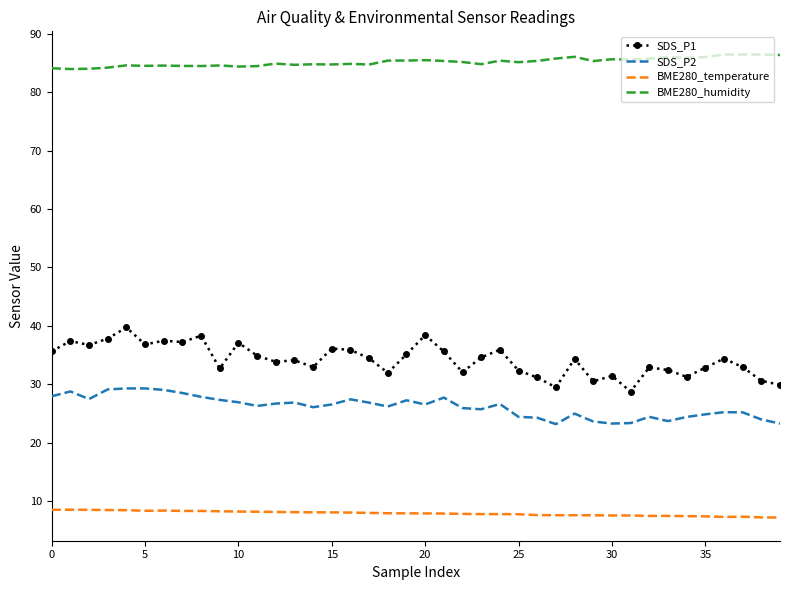

What is the sum of all SDS_P2 values?

1045.5